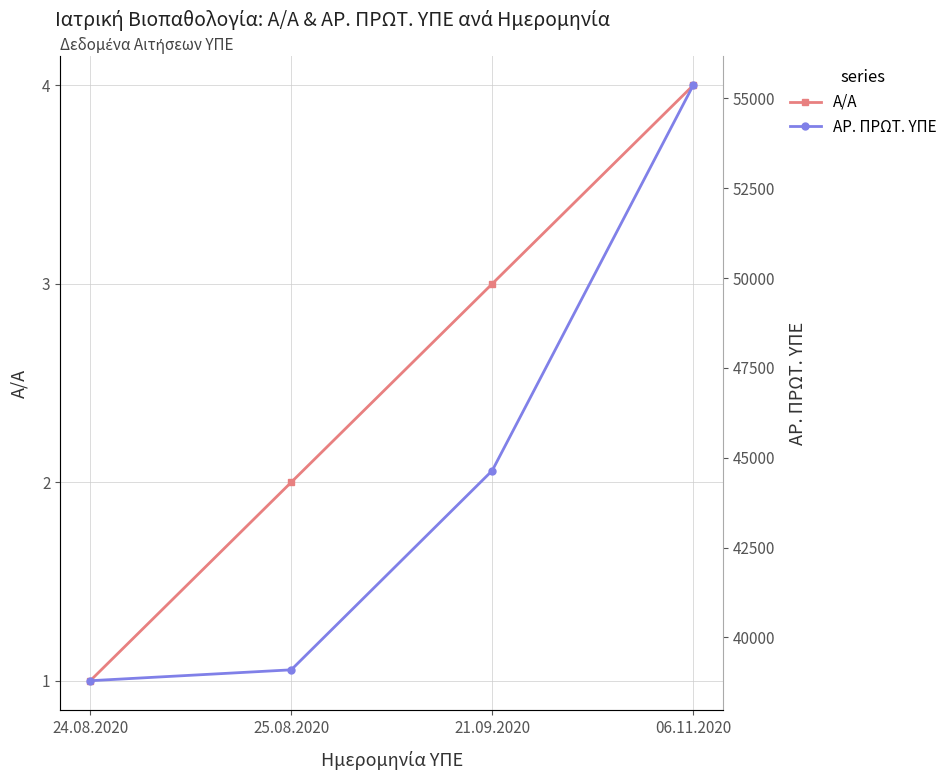

Between 24.08.2020 and 06.11.2020, which series saw the biggest shift?

ΑΡ. ΠΡΩΤ. ΥΠΕ